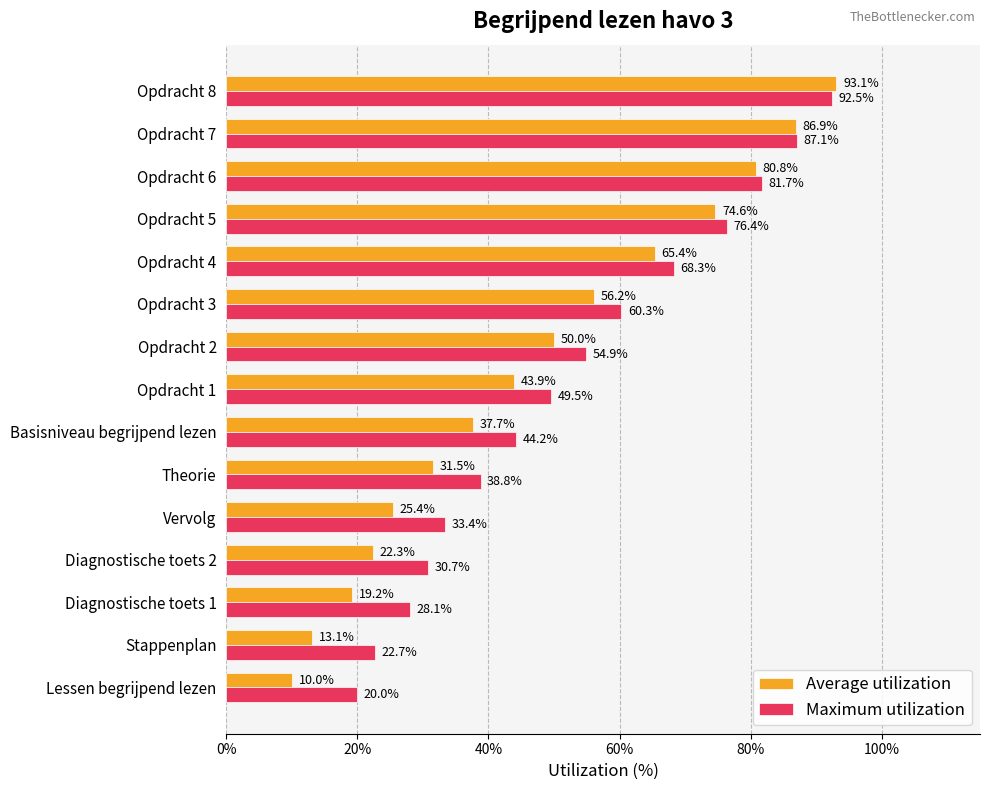

What is the difference between the second highest and second lowest values in the Maximum utilization series?

64.4